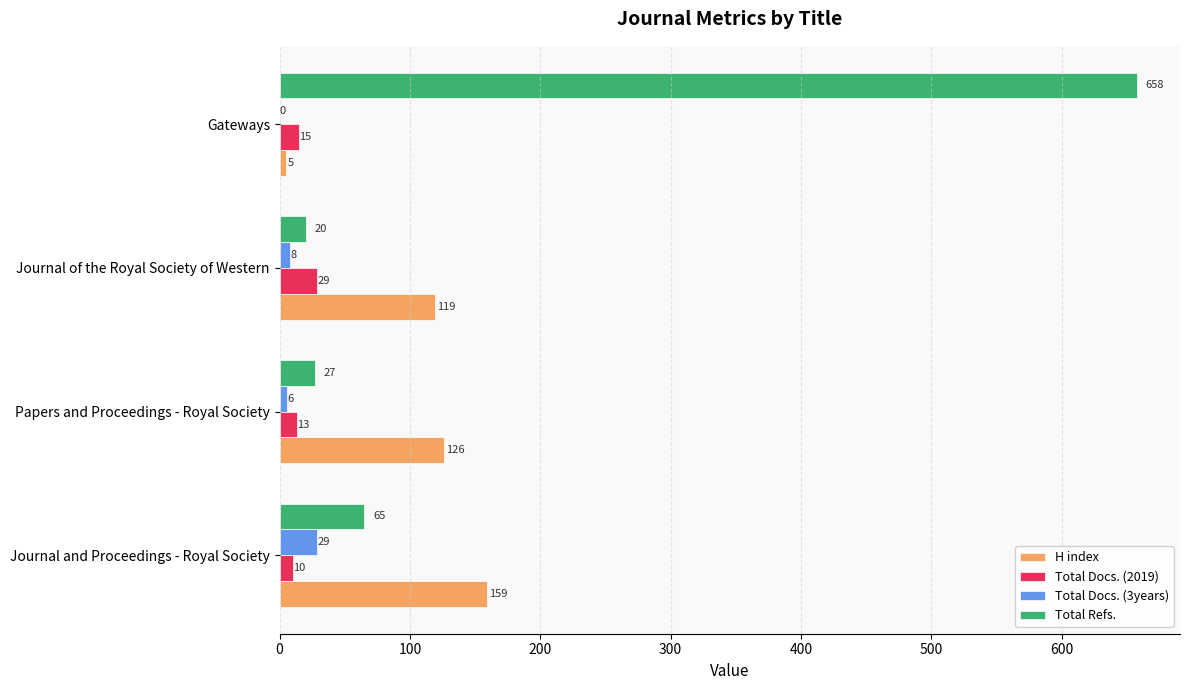

Between Journal of the Royal Society of Western and Gateways, which series saw the biggest shift?

Total Refs.